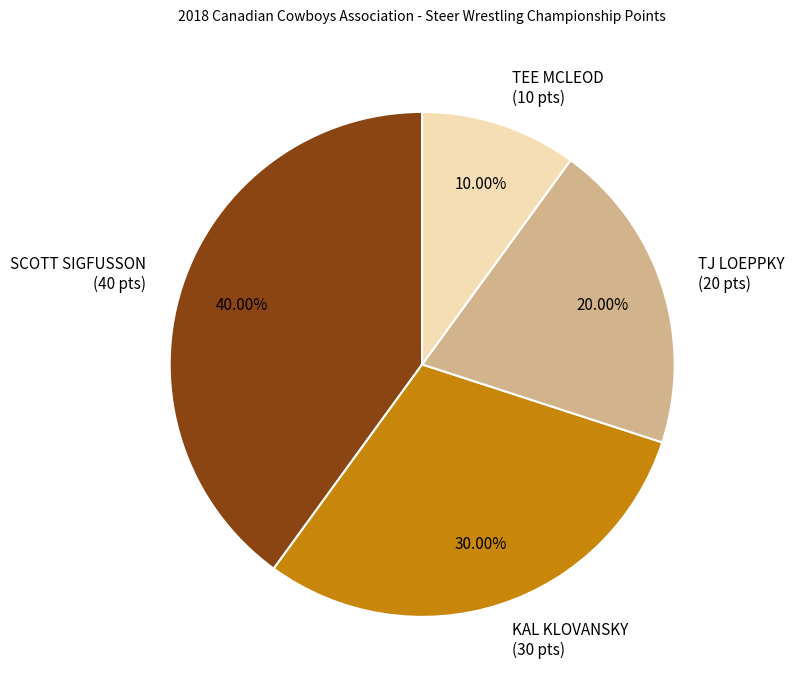

Is it true that KAL KLOVANSKY is 30% of the pie?

True